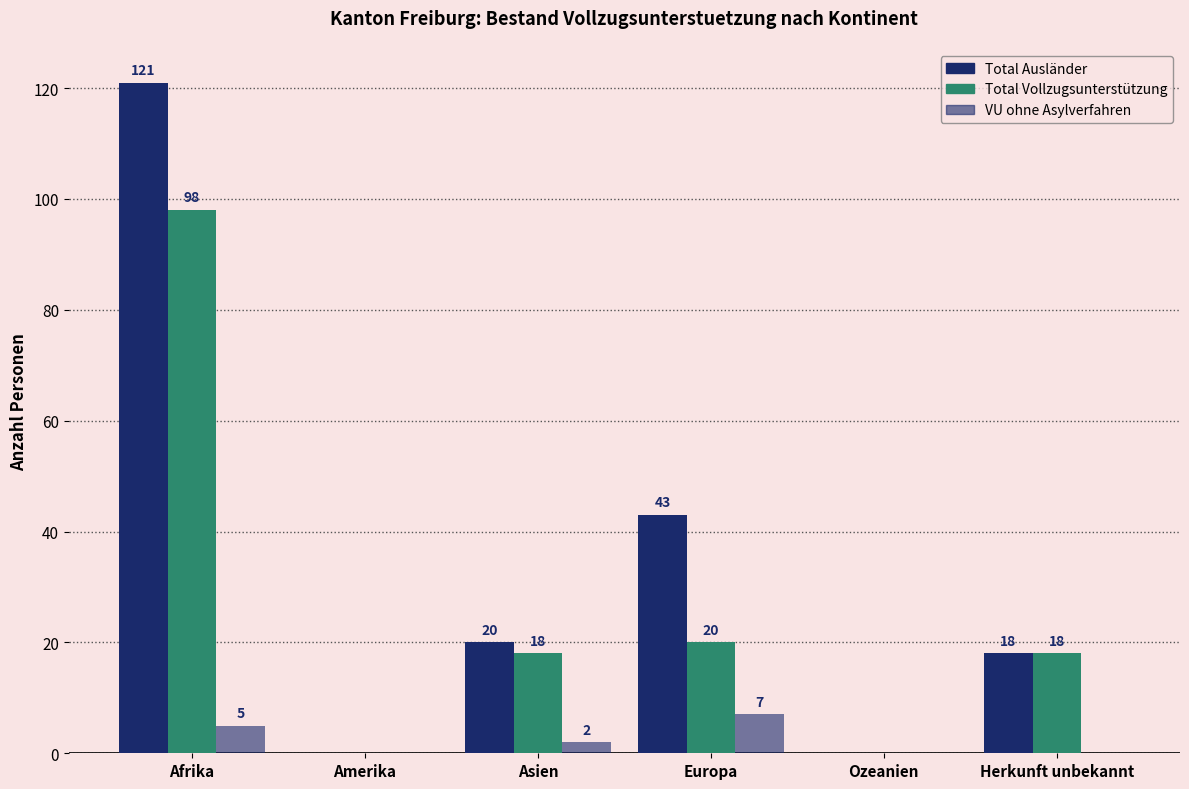

Does the chart contain stacked bars?

No